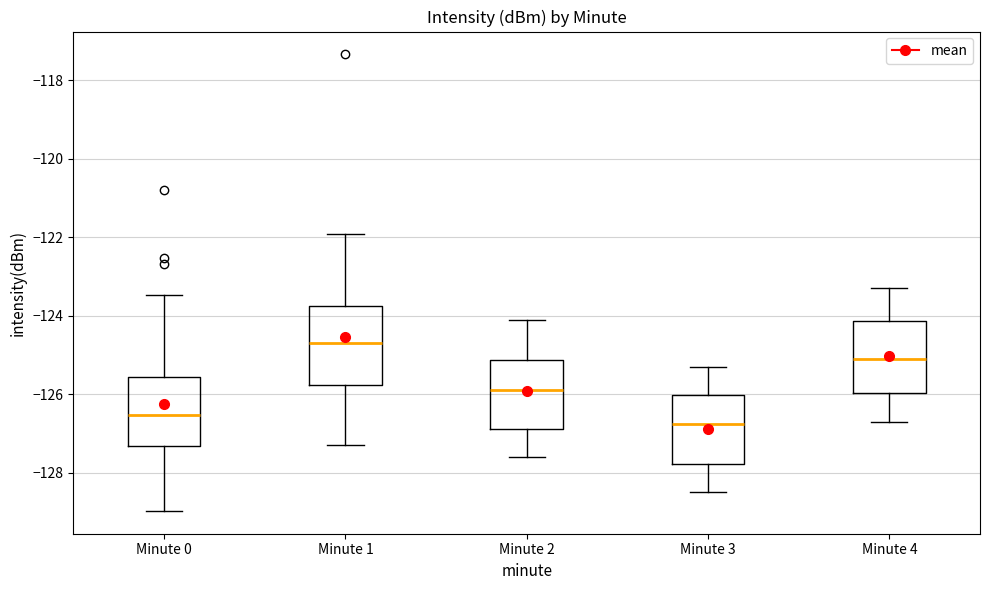

Reading left to right, read every box against the y-axis: the position of its median line, the range the box covers, and the ends of its whiskers. The values are not printed on the chart, so give them approximately, as read against the axis.

Minute 0: median -126.6, box -127.4 to -125.6, whiskers -129.0 to -123.4
Minute 1: median -124.6, box -125.8 to -123.8, whiskers -127.2 to -122.0
Minute 2: median -125.8, box -126.8 to -125.2, whiskers -127.6 to -124.0
Minute 3: median -126.8, box -127.8 to -126.0, whiskers -128.4 to -125.2
Minute 4: median -125.0, box -126.0 to -124.2, whiskers -126.6 to -123.2